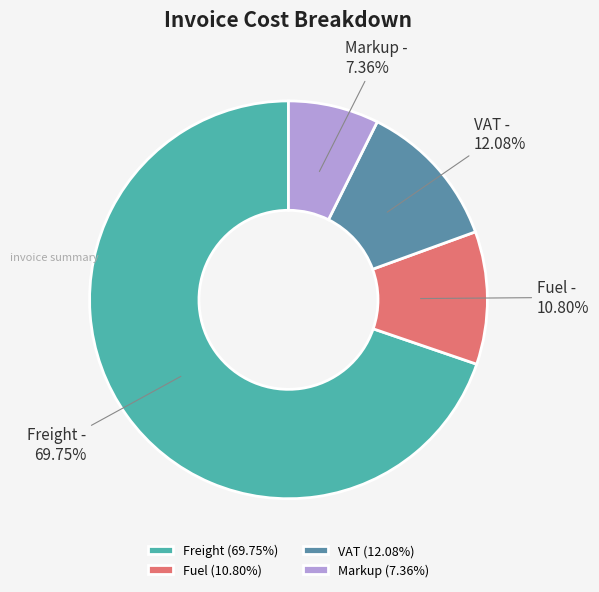

Is there any slice that represents more than half of the pie?

Yes